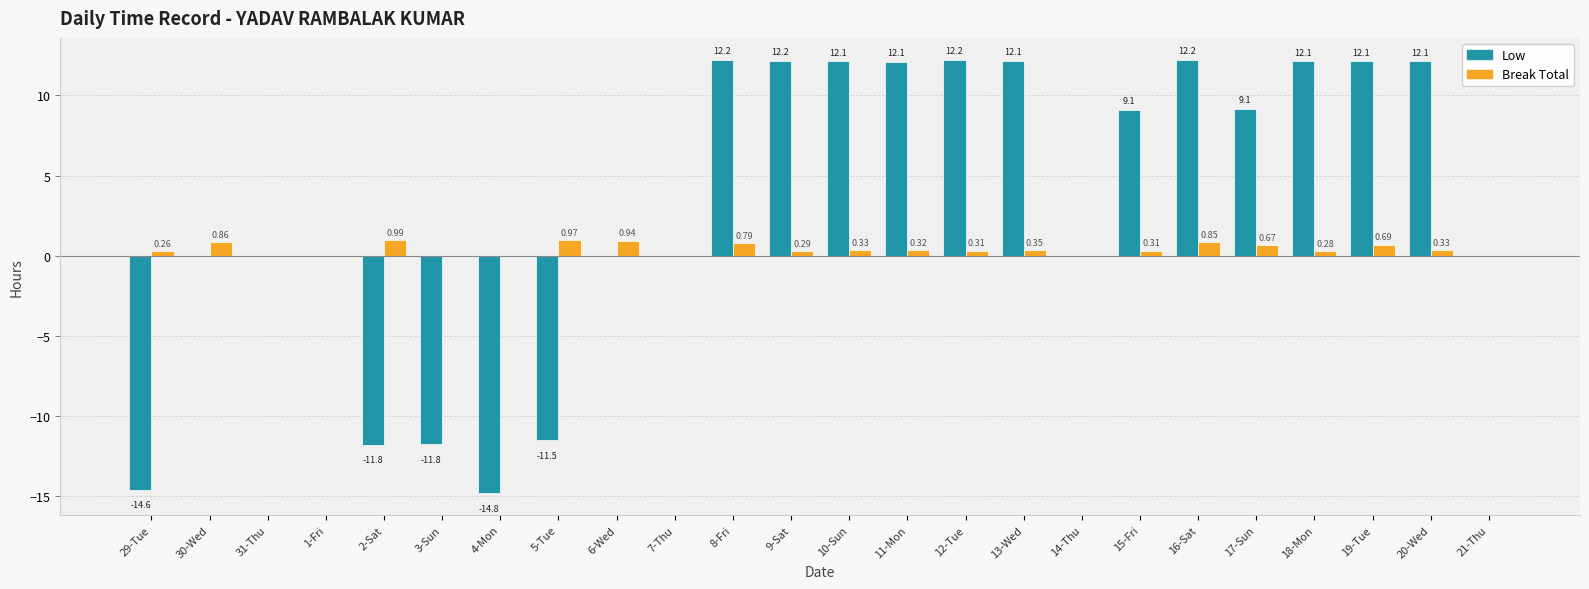

What are all the series names shown in the legend?

Low, Break Total